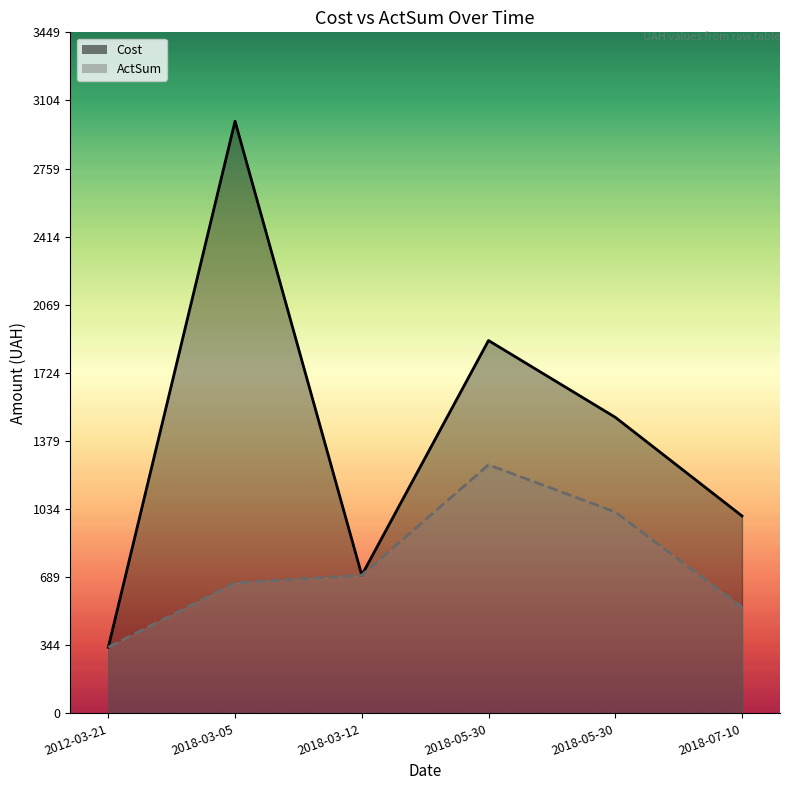

Is the value of Cost at 2018-07-10 greater than the value of ActSum at 2018-07-10?

Yes